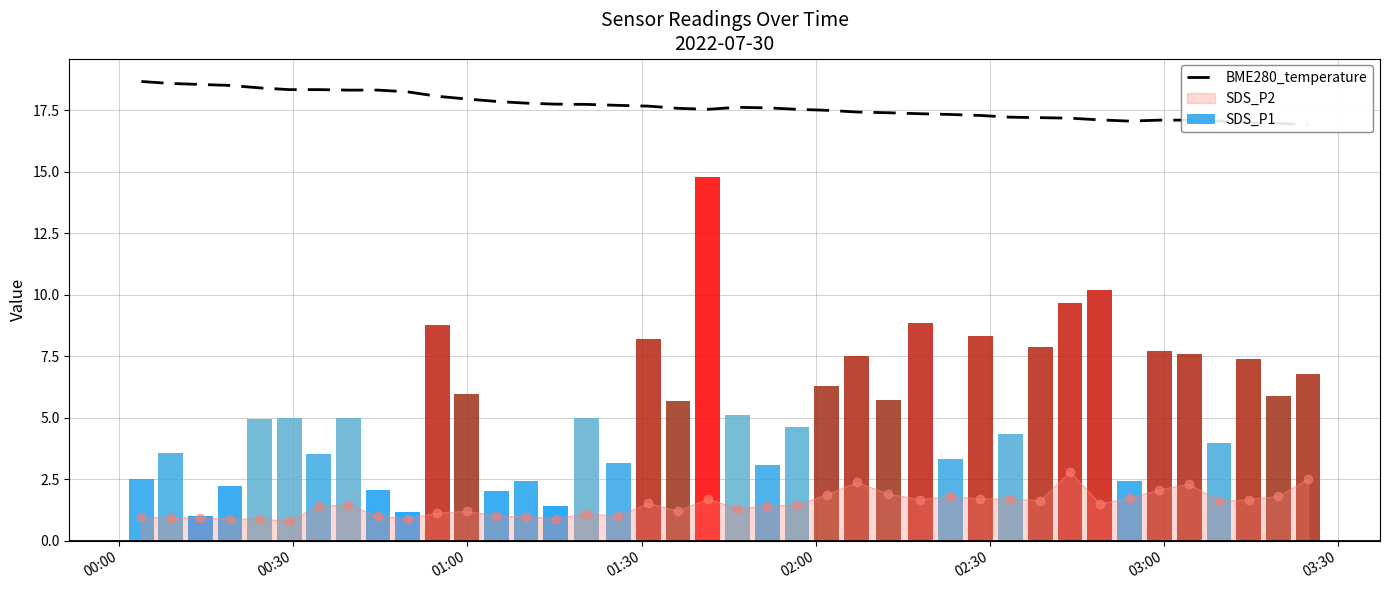

What is the lowest value of the SDS_P2 series?

0.8